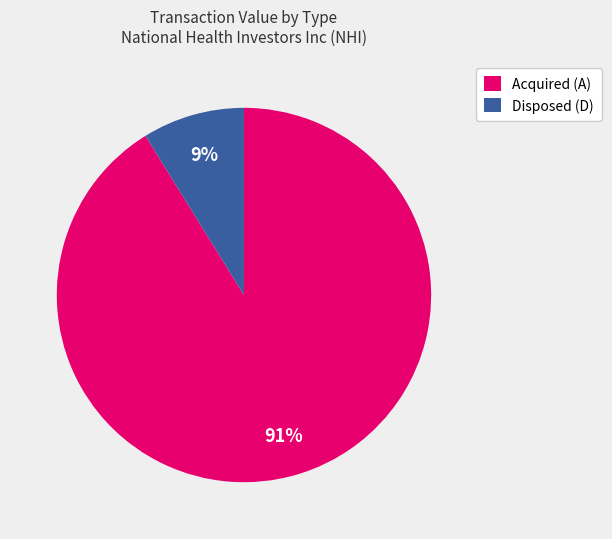

To the nearest percent, what is the average slice percentage?

50%